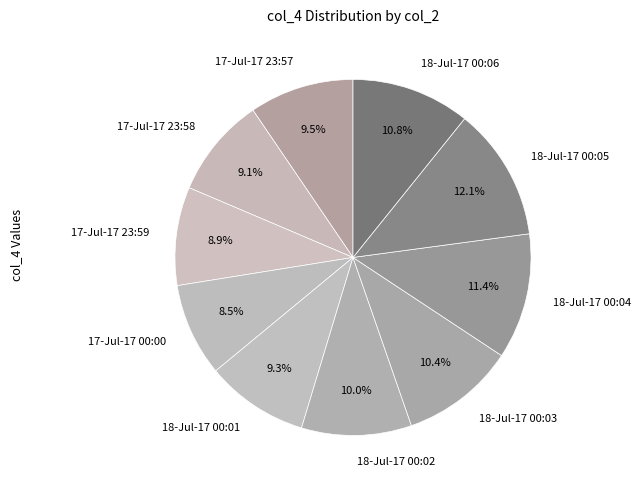

What percentage is the 17-Jul-17 23:59 slice, to the nearest percent?

9%